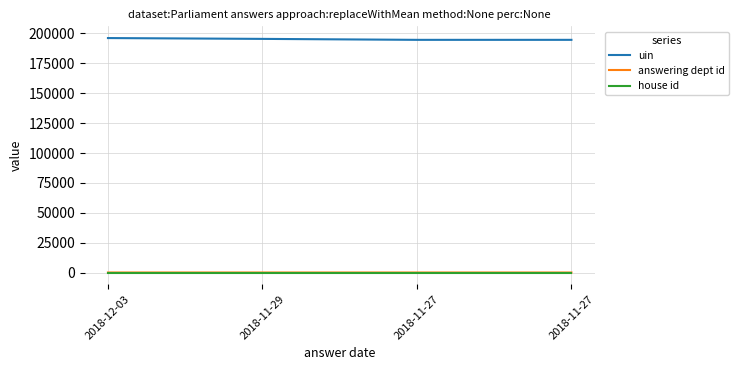

What is the total value across all series at 2018-12-03?

196204